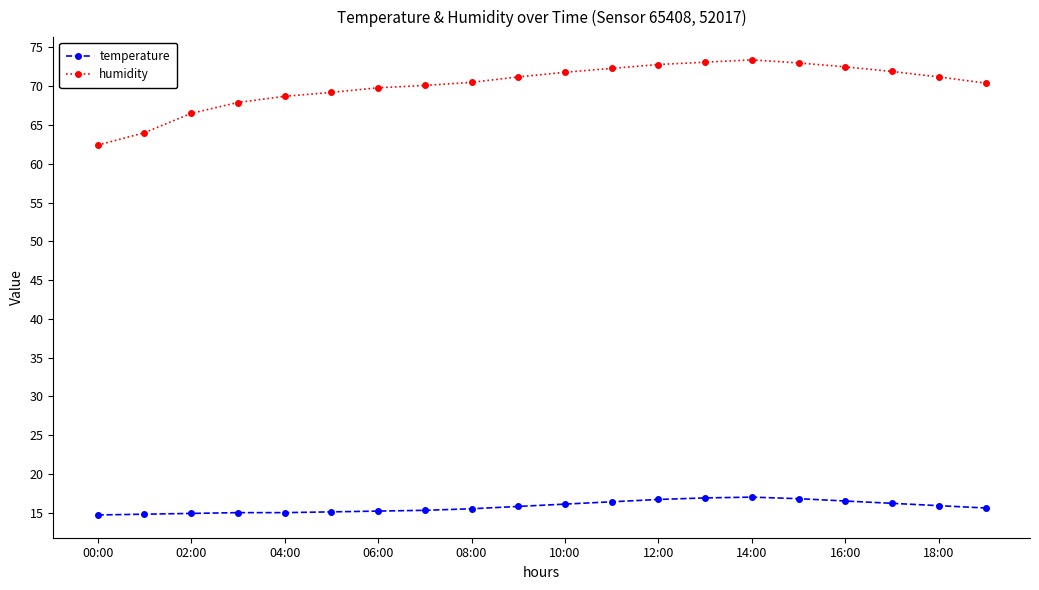

How many lines are shown in the chart?

2